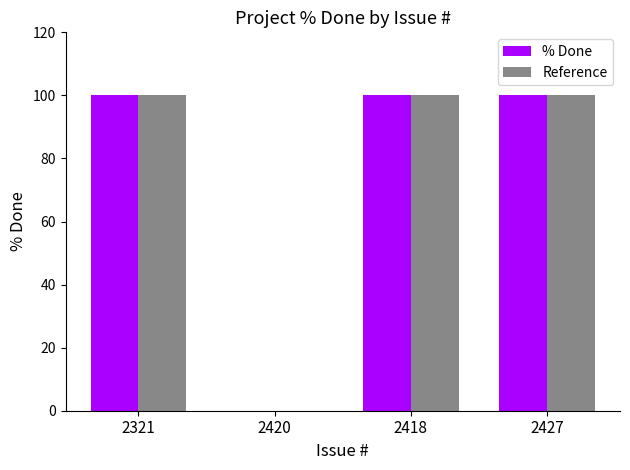

The % Done series shows 100 at 2321. True or false?

True